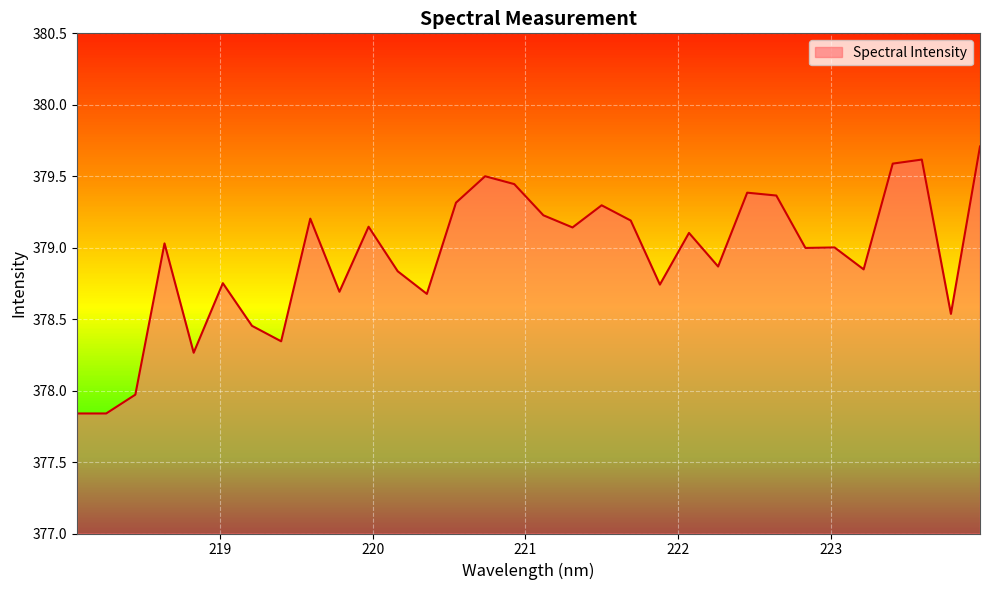

What is the maximum value shown in the chart?

379.7